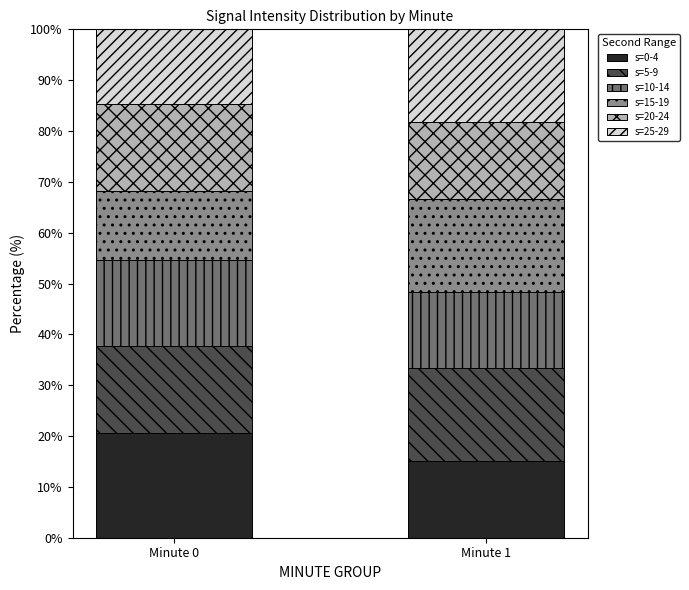

Which category has the lowest value in the s=0-4 series?

Minute 1